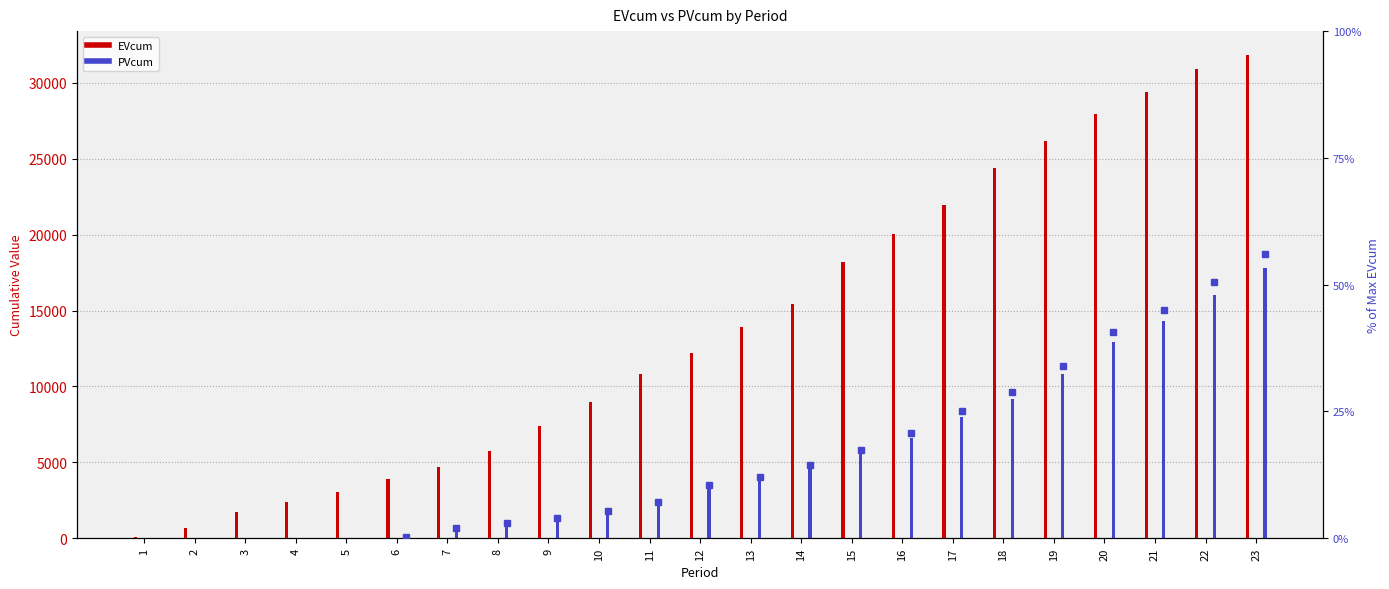

What is the difference between the highest and lowest values at 3?

1710